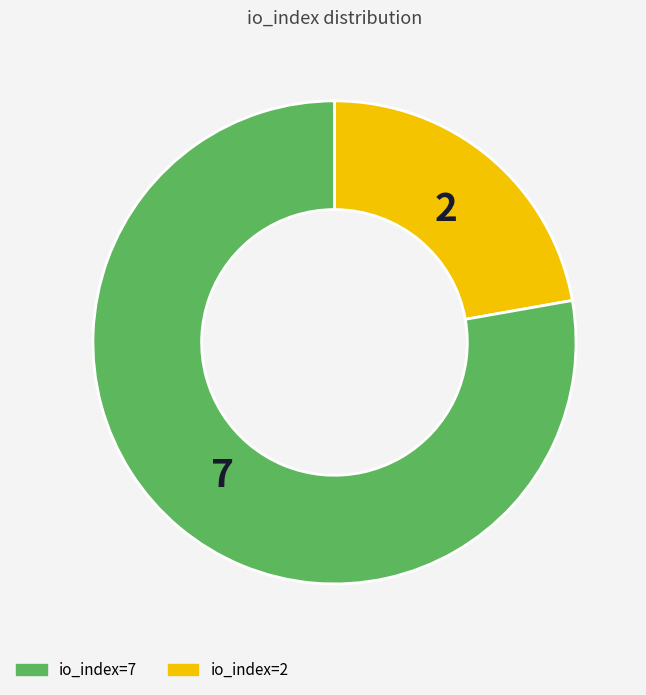

Is there any slice that represents more than half of the pie?

Yes